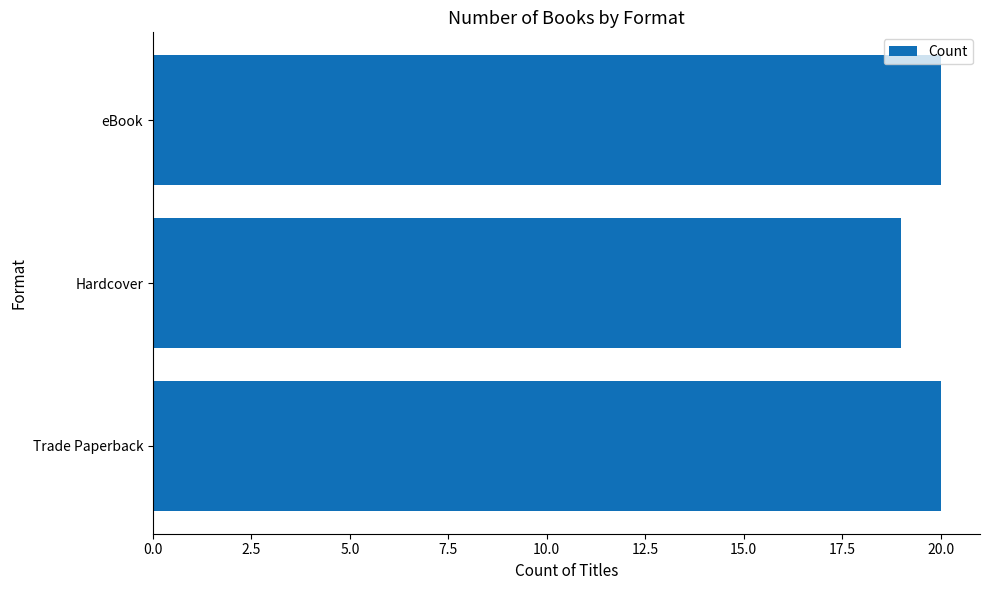

Does the chart contain stacked bars?

No